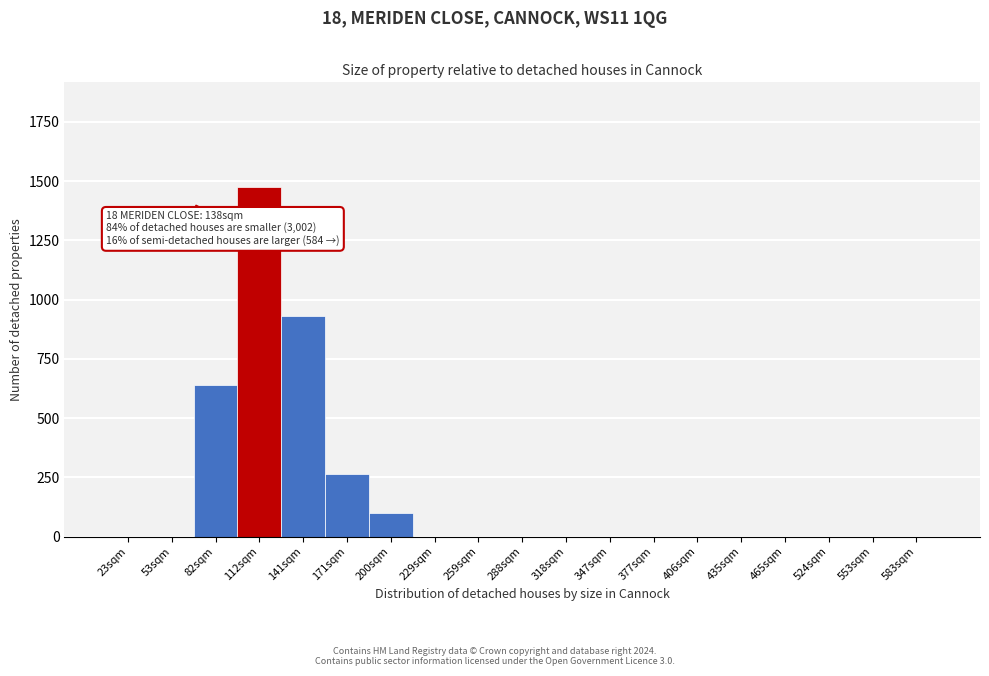

Reading left to right, transcribe all the data shown in this chart.

23sqm=0	53sqm=0	82sqm=638	112sqm=1476	141sqm=930	171sqm=265	200sqm=100	229sqm=0	259sqm=0	288sqm=0	318sqm=0	347sqm=0	377sqm=0	406sqm=0	435sqm=0	465sqm=0	524sqm=0	553sqm=0	583sqm=0